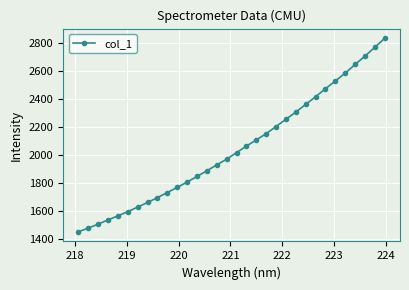

What is the average value?

2045.2